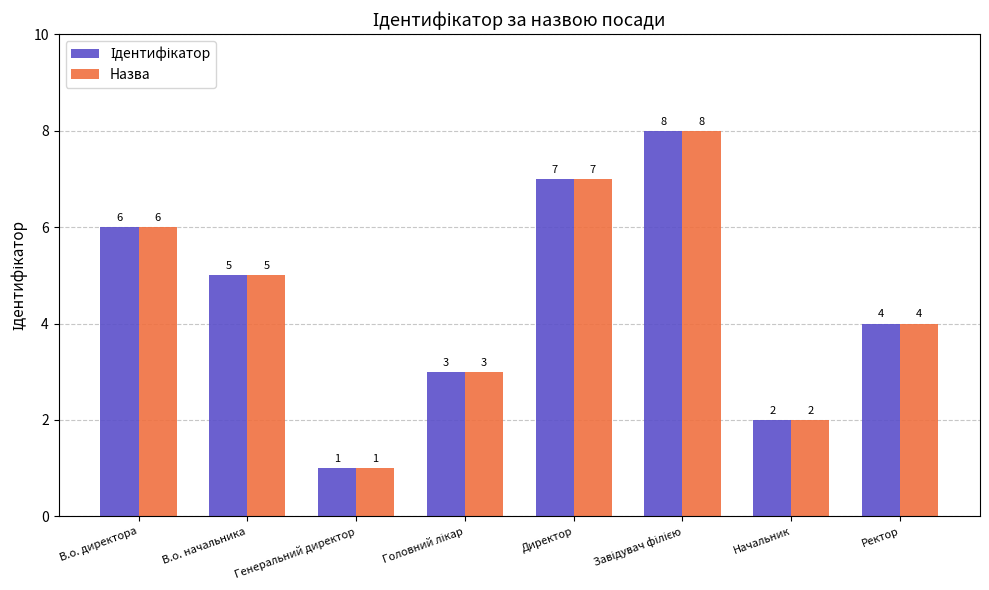

What is the difference between the maximum and second lowest values in the Назва series?

6